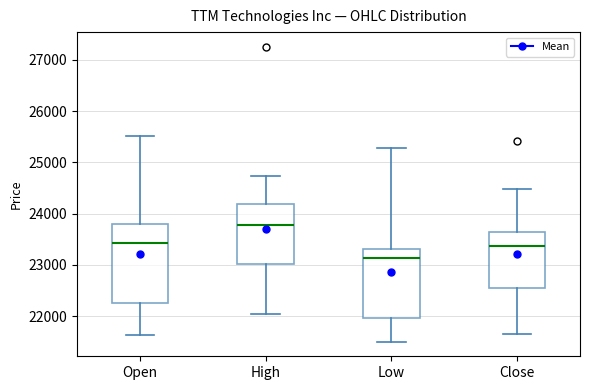

Where is the lower edge of the box for High on the y-axis? The values are not printed on the chart, so give them approximately, as read against the axis.

23000